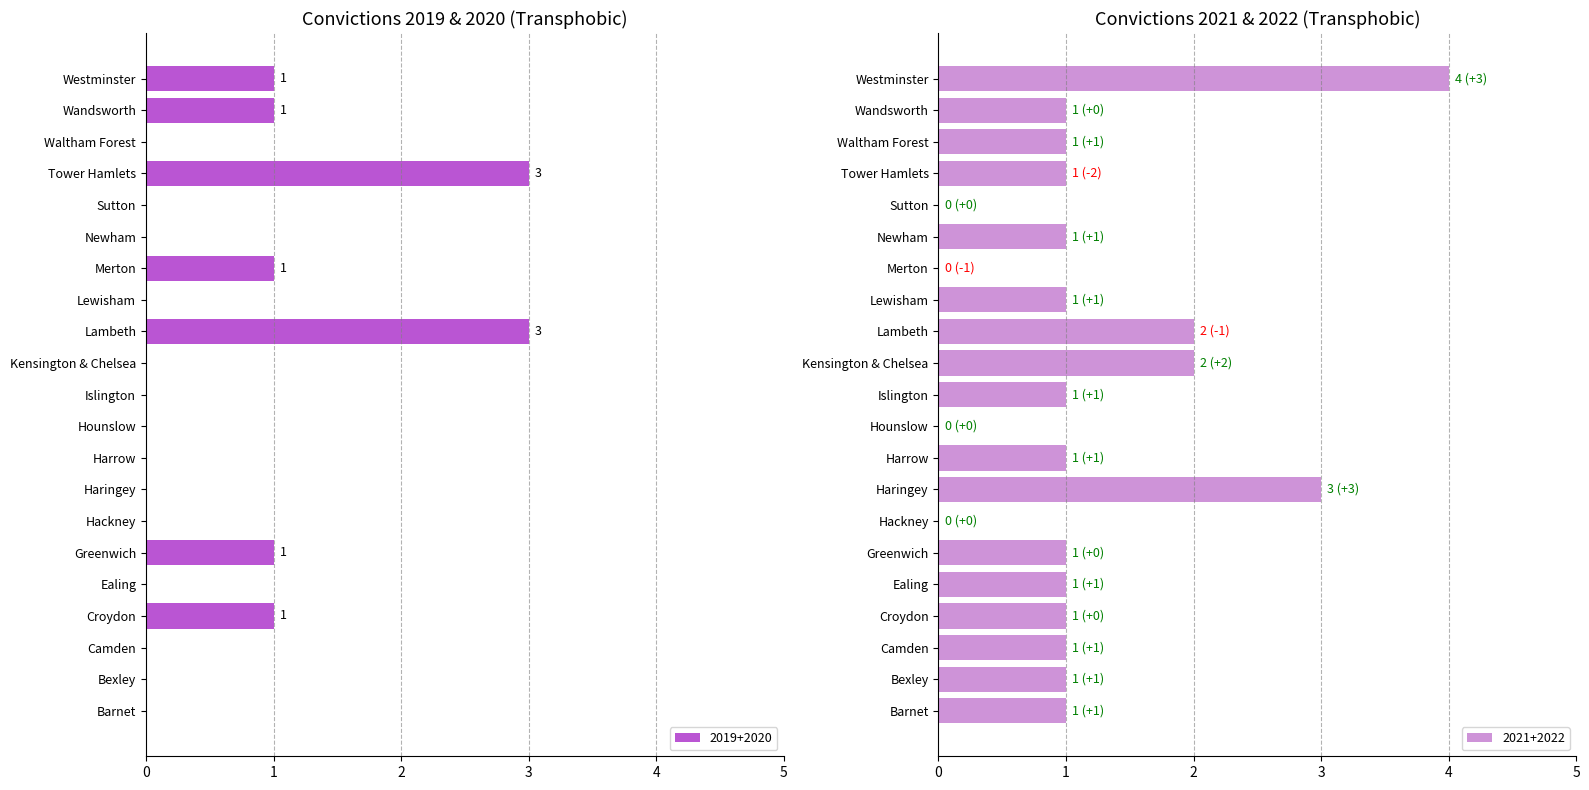

What is the sum of all 2019+2020 values?

11